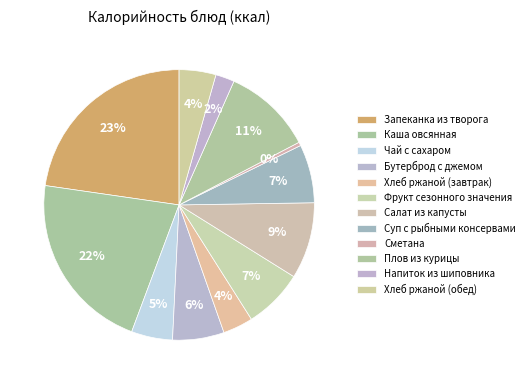

Count the number of slices in the pie.

12